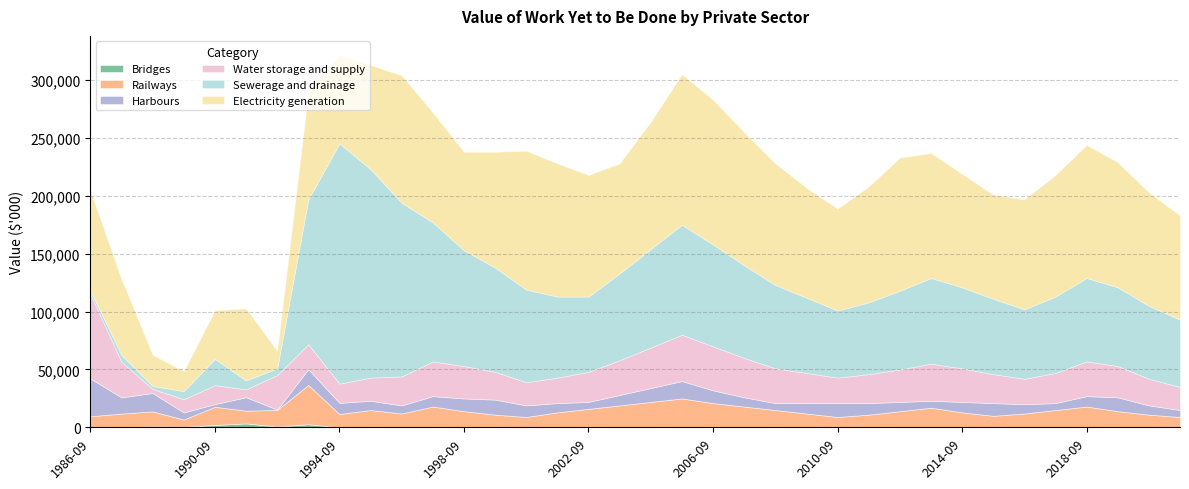

True or false: Bridges and Railways intersect in this chart.

False